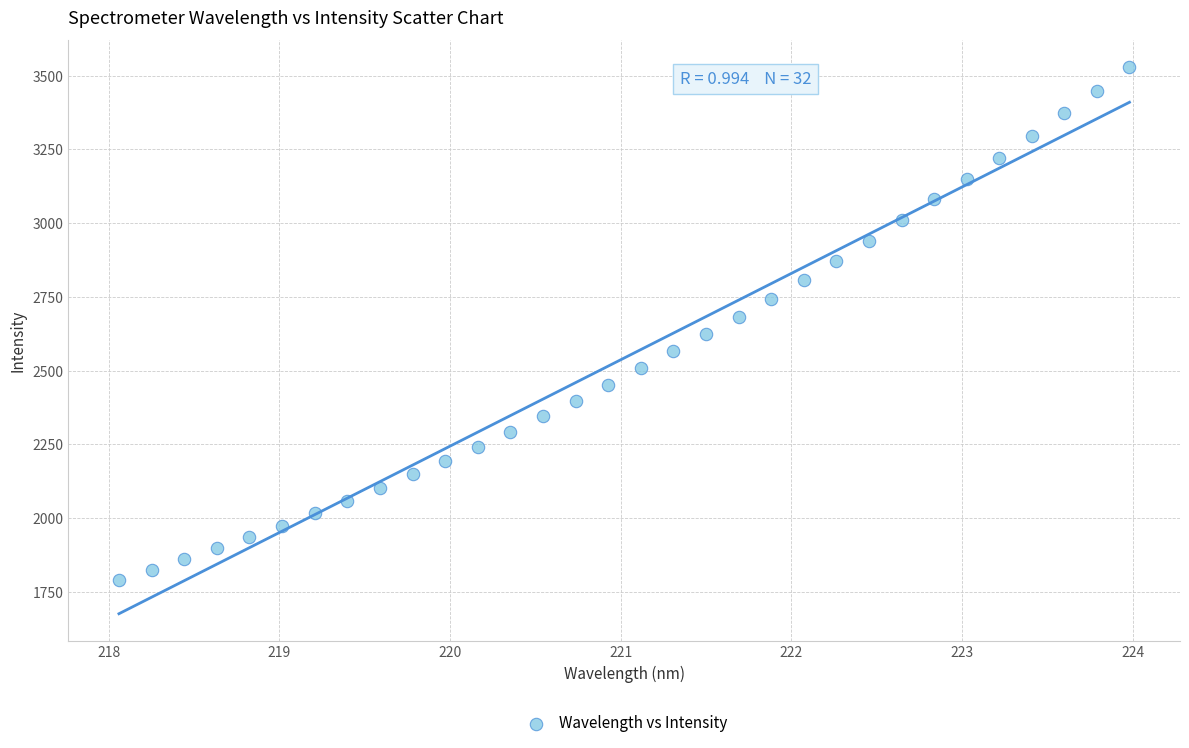

What is the range of Y values (max minus min)?

1738.4